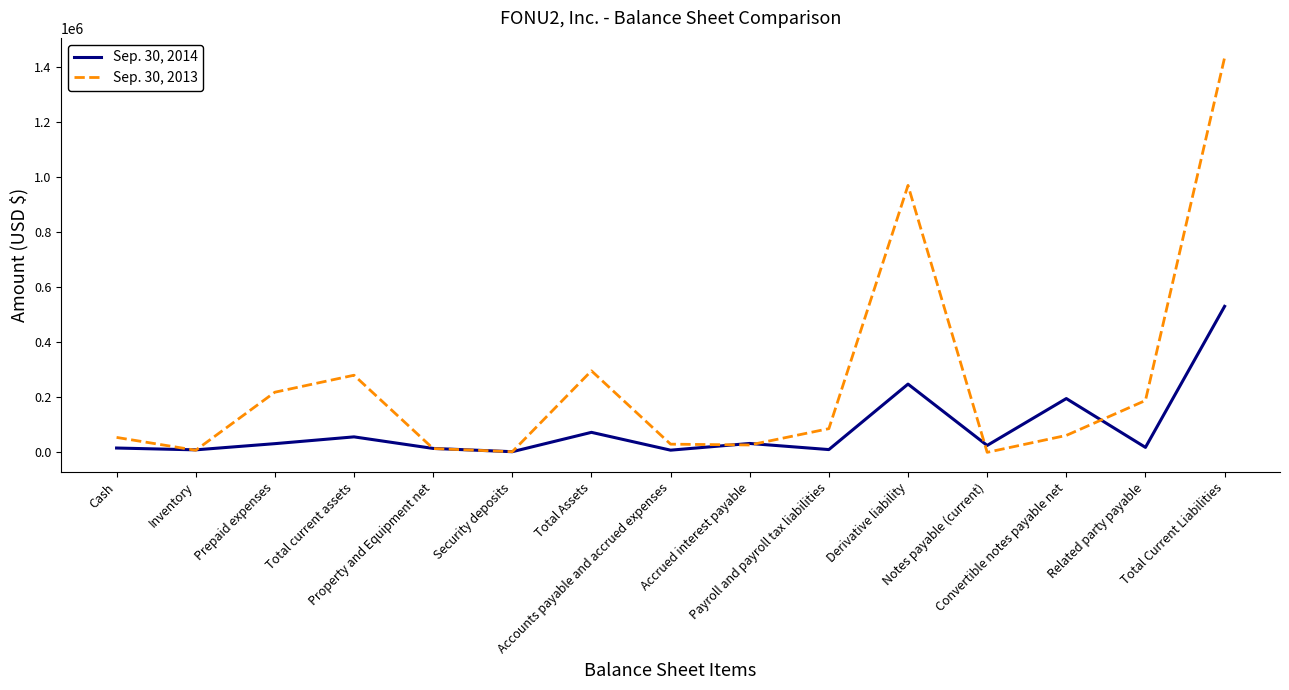

List the series in order of their overall mean, highest first.

Sep. 30, 2013, Sep. 30, 2014